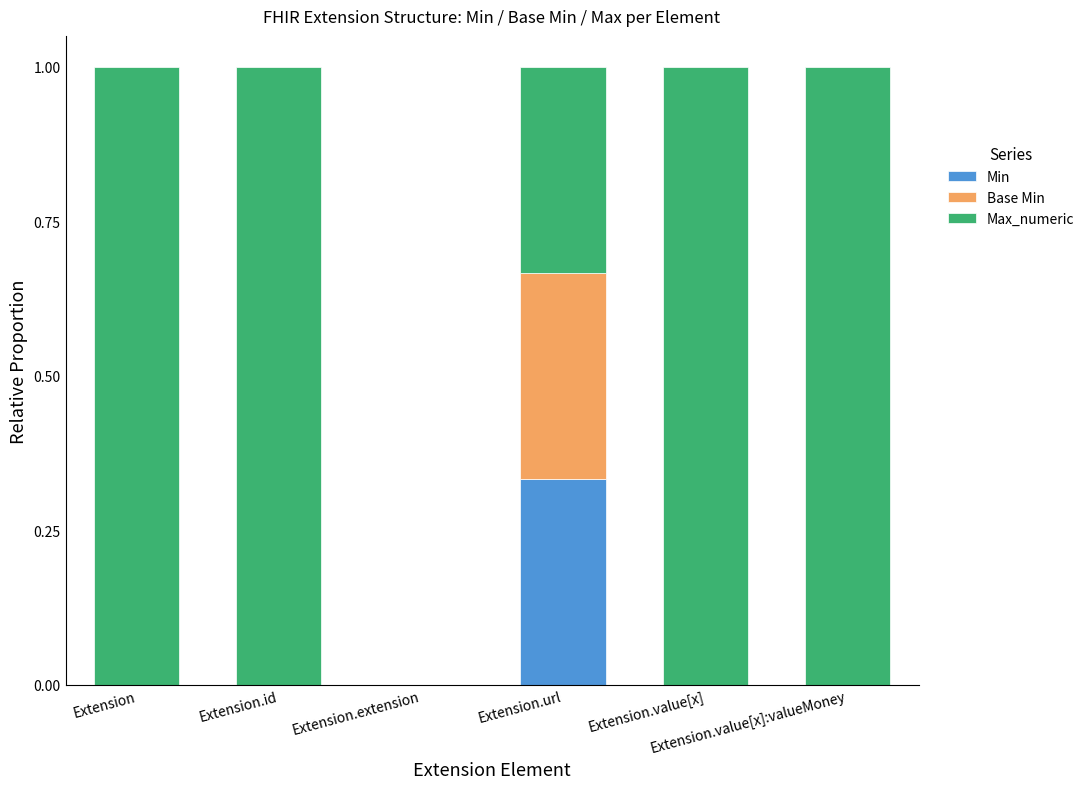

Does the chart contain stacked bars?

Yes